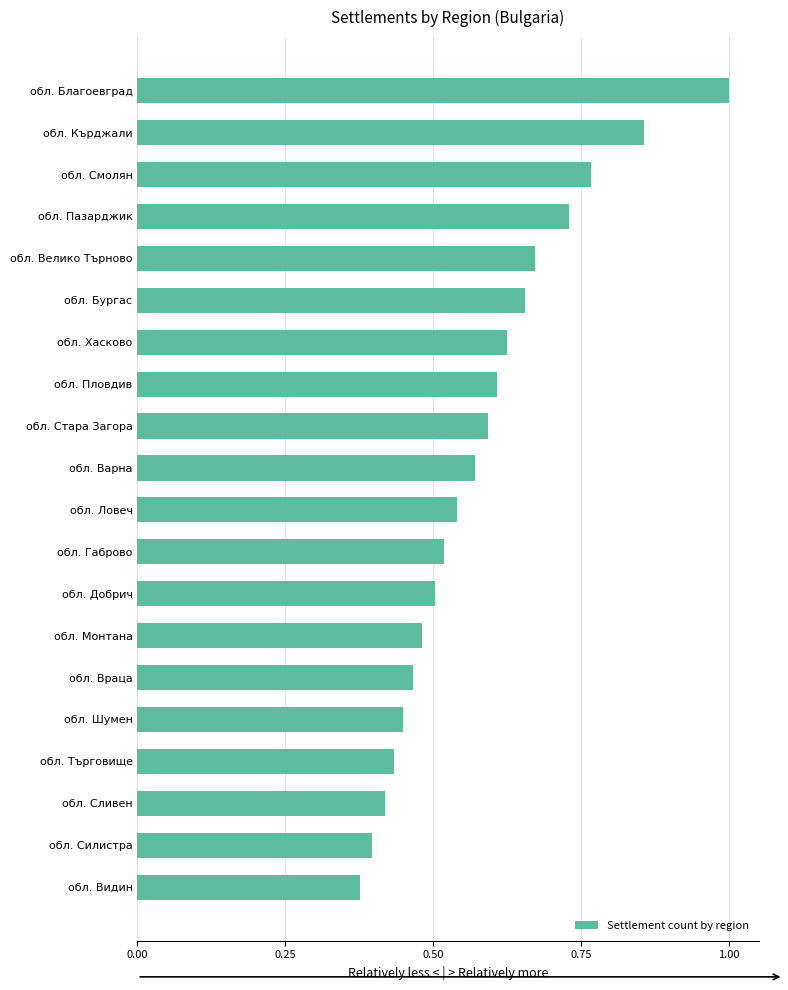

Is it true that the value at обл. Габрово is 0.5?

True